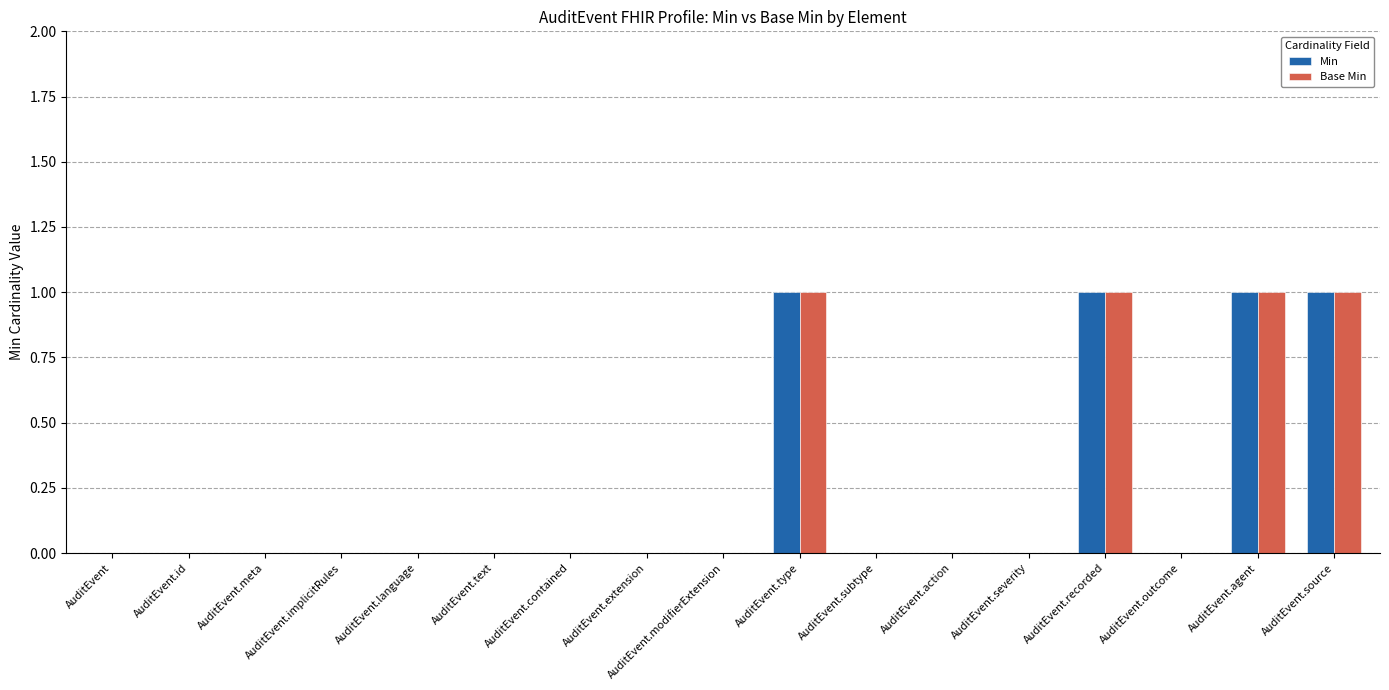

What is the sum of all Base Min values?

4